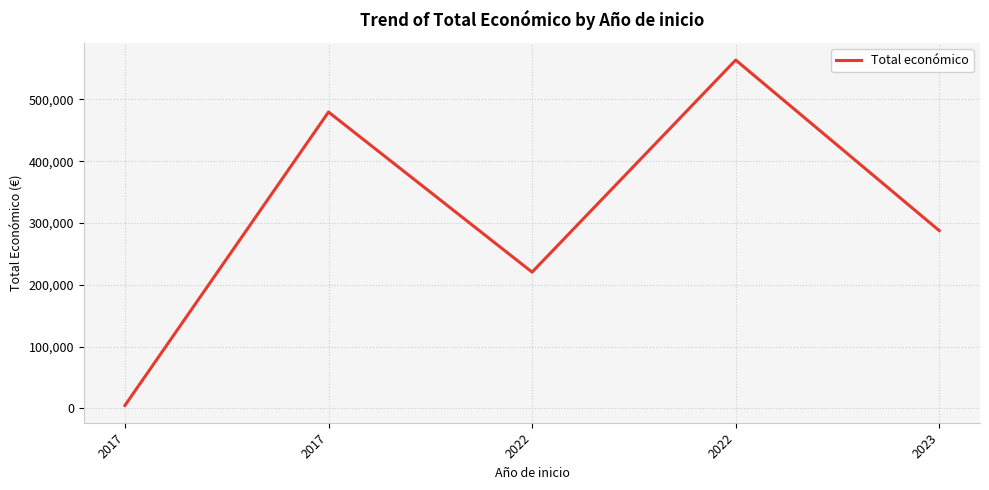

List the labels in order of value, largest first.

2022, 2017, 2023, 2022, 2017